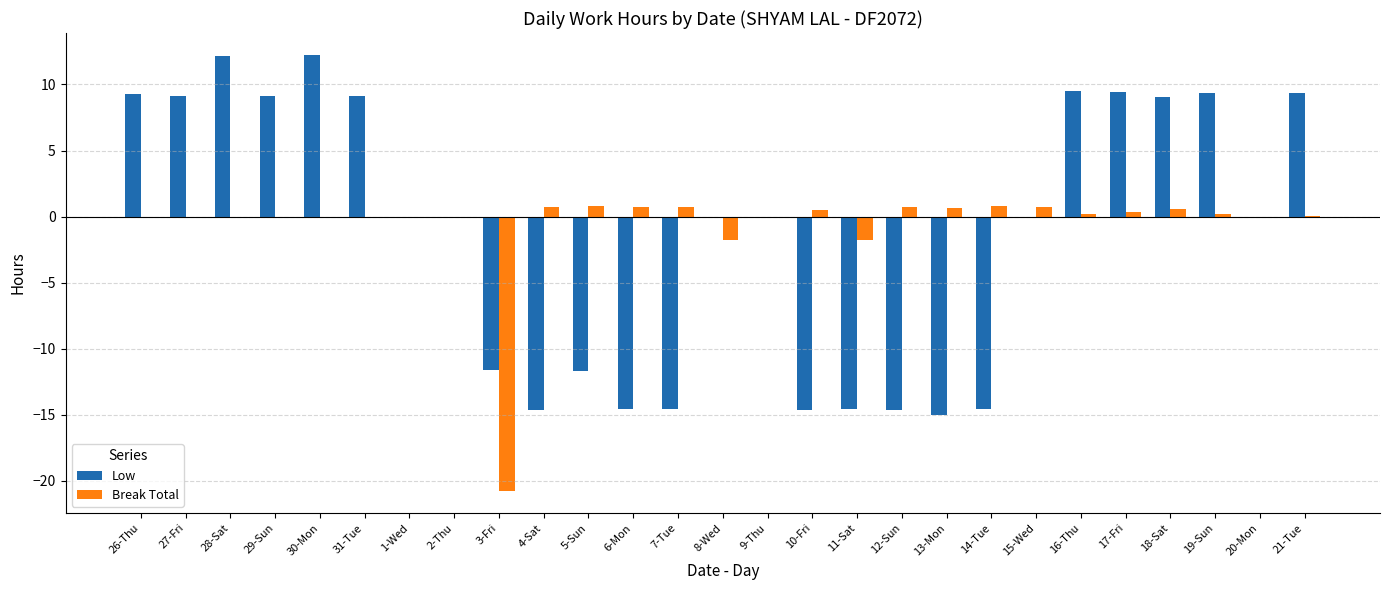

Between 1-Wed and 10-Fri, which series saw the biggest shift?

Low